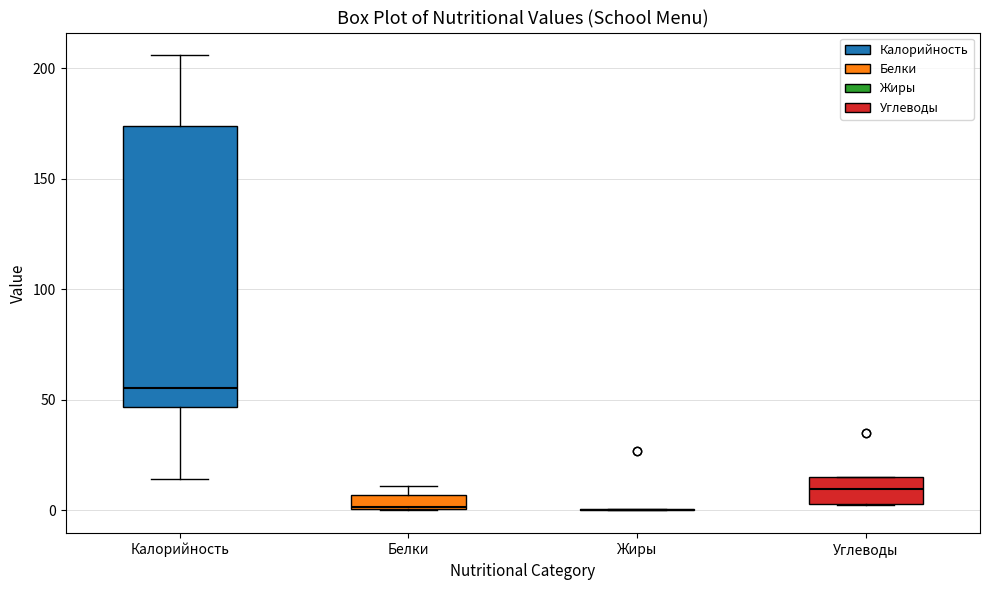

Where is the upper edge of the box for Калорийность on the y-axis? The values are not printed on the chart, so give them approximately, as read against the axis.

175